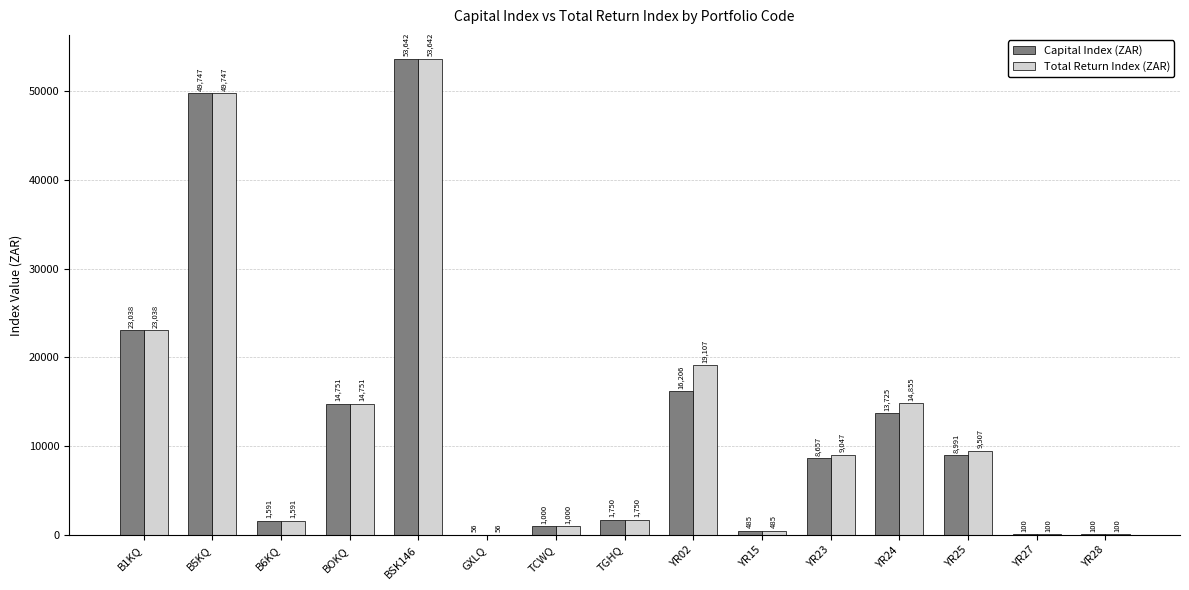

Which series has the largest total across all categories?

Total Return Index (ZAR)